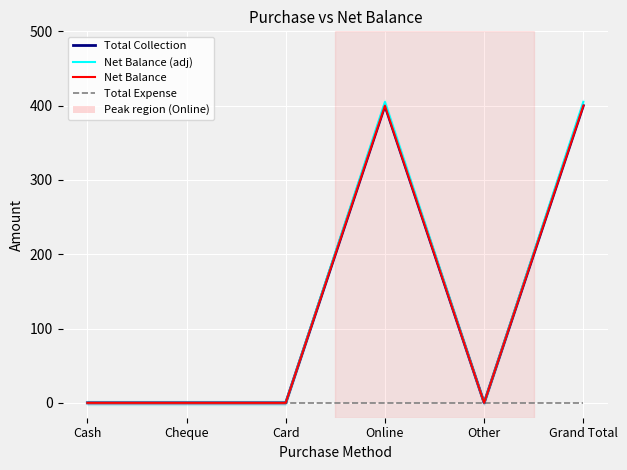

True or false: Net Balance (adj) and Net Balance cross at least once.

False